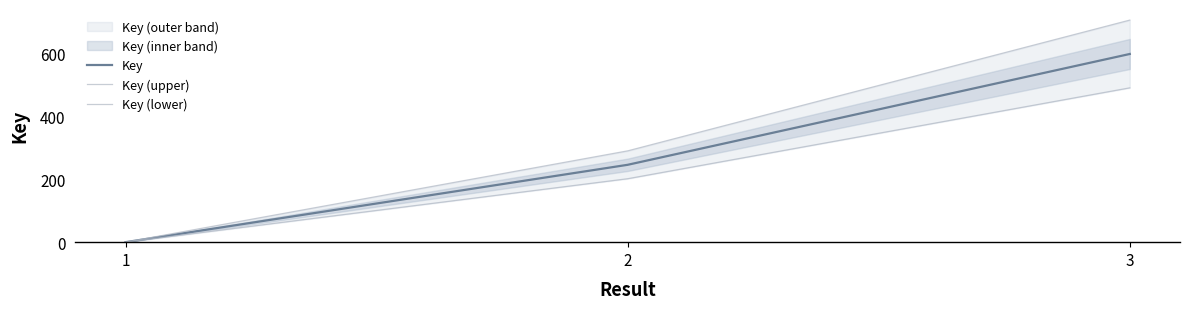

Does the chart display data point markers on the line(s)?

No